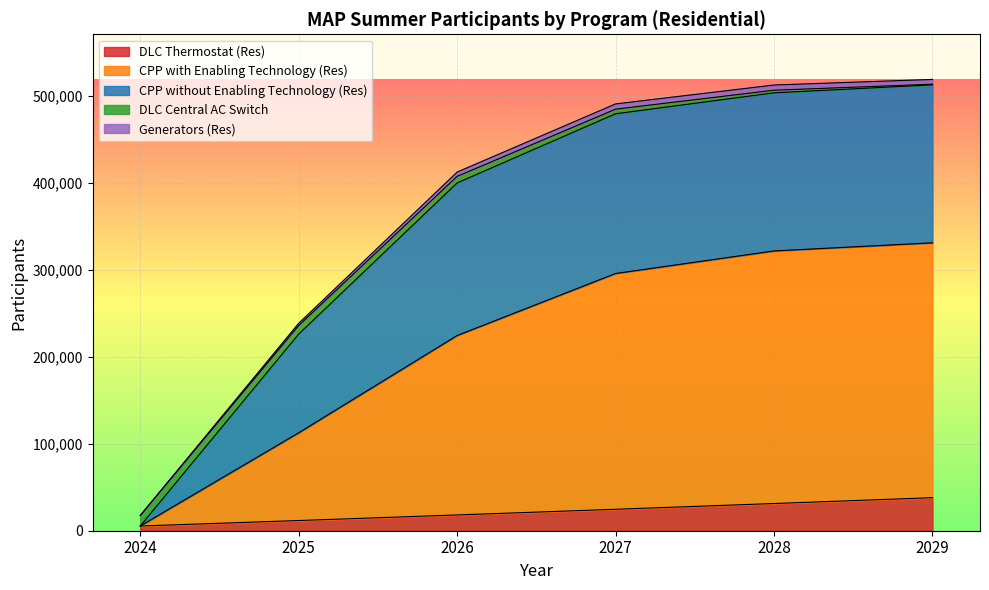

How many lines are shown in the chart?

5